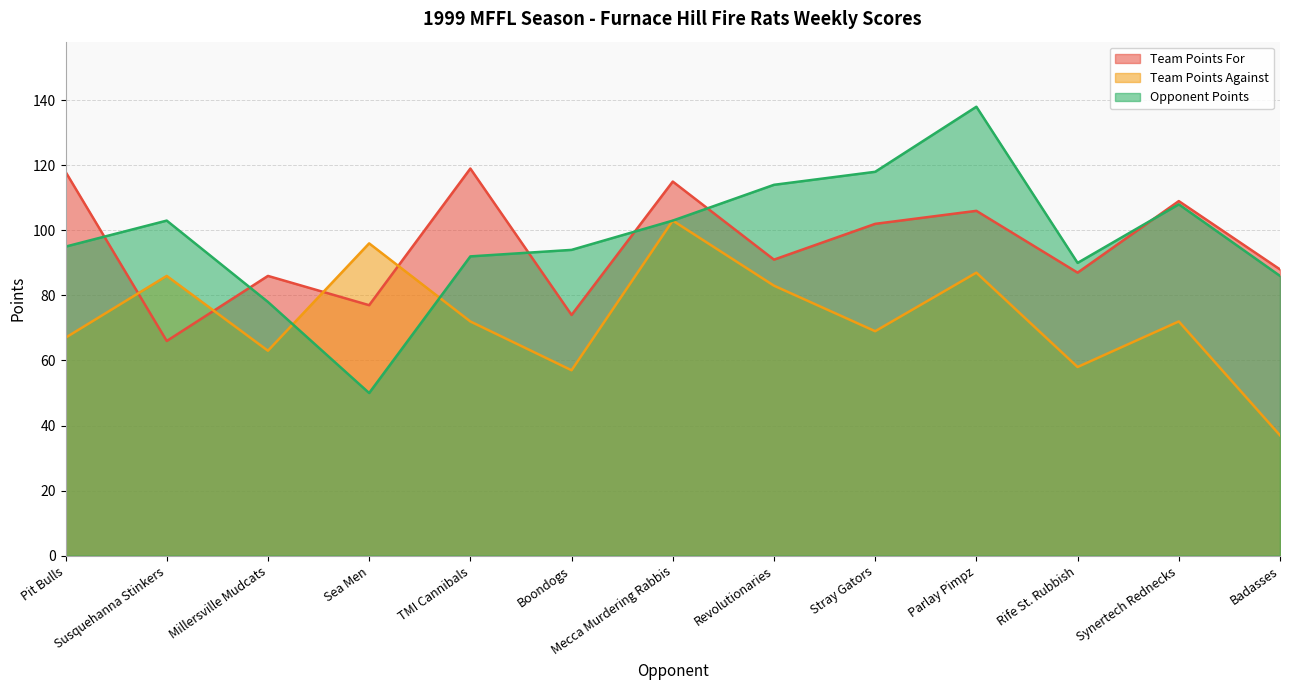

Between which two adjacent categories do Team Points For and Opponent Points first intersect?

Pit Bulls and Susquehanna Stinkers